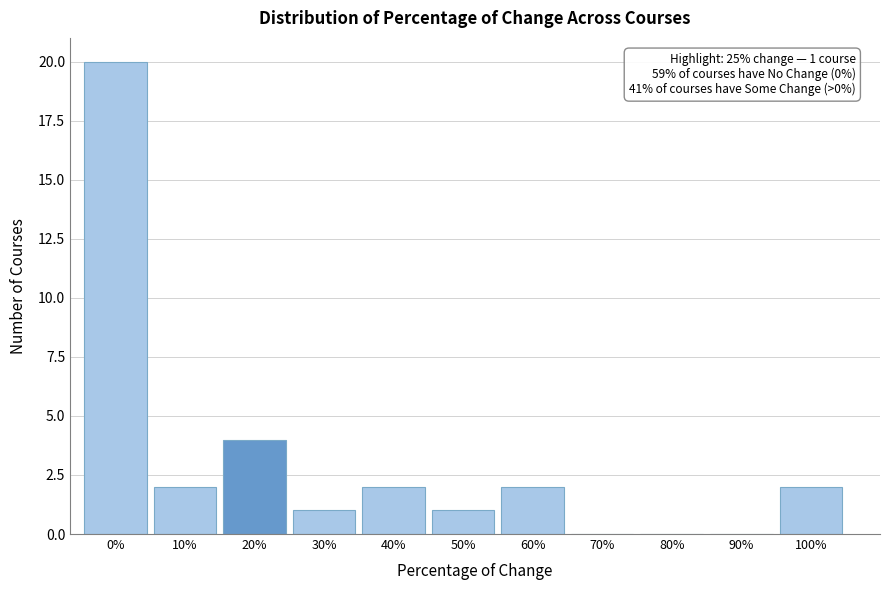

Reading left to right, list all the values displayed in this chart.

0%=20	10%=2	20%=4	30%=1	40%=2	50%=1	60%=2	70%=0	80%=0	90%=0	100%=2